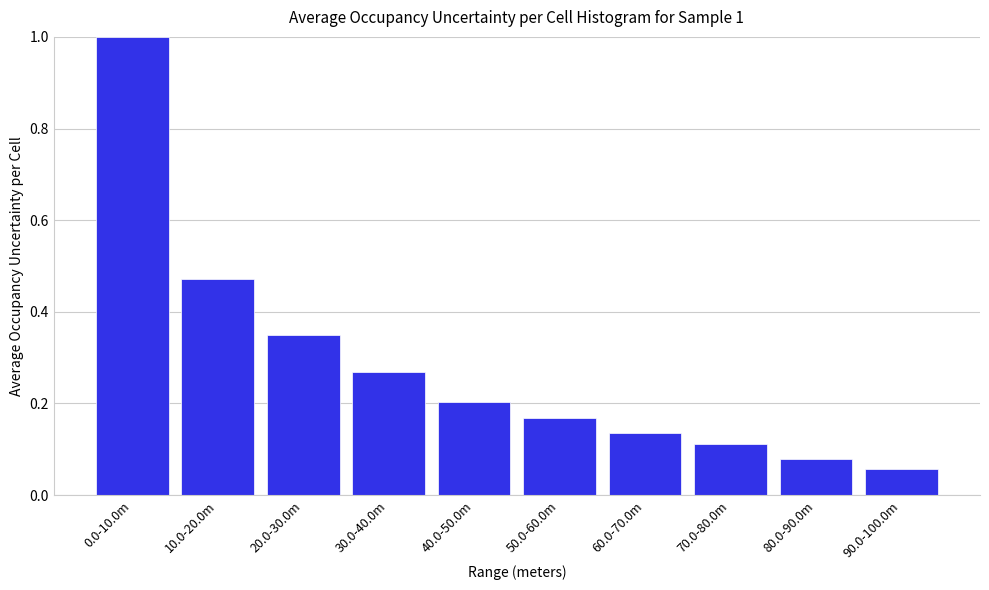

What is the value of the 1st bar from the left?

1.0